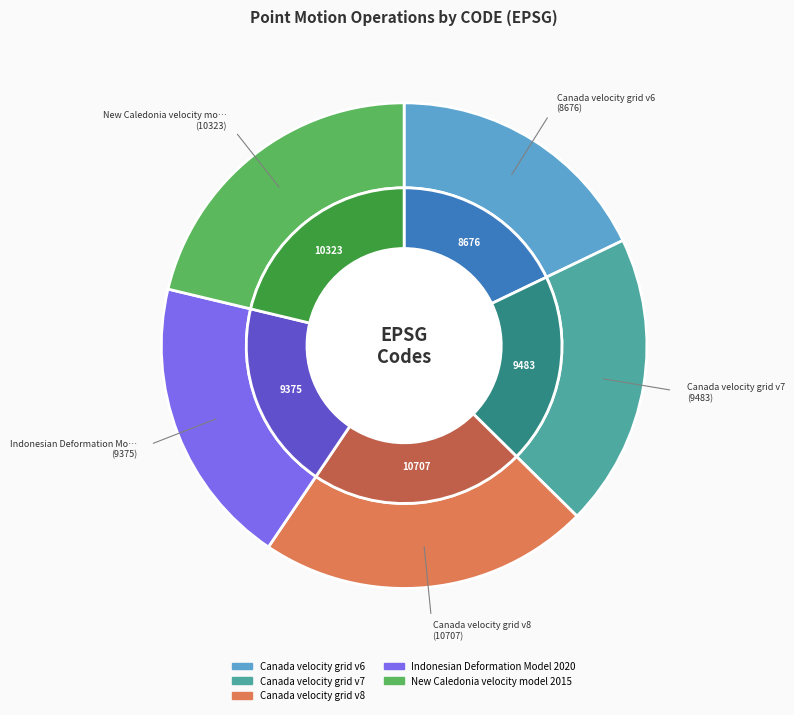

What percentage is NOT represented by New Caledonia velocity model 2015?

78.7%